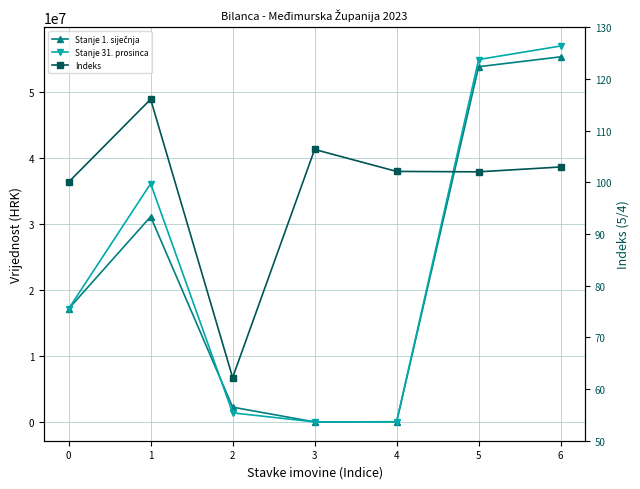

Reading right to left, list all the values displayed in this chart.

Stanje 1. siječnja: 6=55265910.4	5=53773662.5	4=70337.1	3=46074.6	2=2277089.1	1=31091881.5	0=17157874.1
Stanje 31. prosinca: 6=56903984.6	5=54860068.9	4=71817.2	3=48999.0	2=1416835.5	1=36086524.7	0=17164804.7
Indeks: 6=103.0	5=102.0	4=102.1	3=106.3	2=62.2	1=116.1	0=100.0